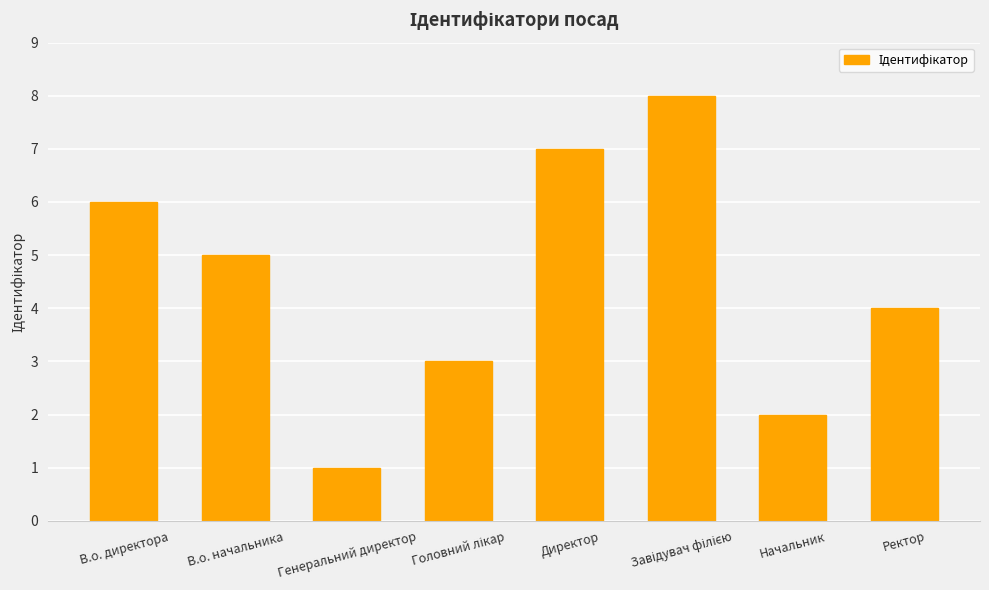

Between Ректор and В.о. директора, which is larger?

В.о. директора